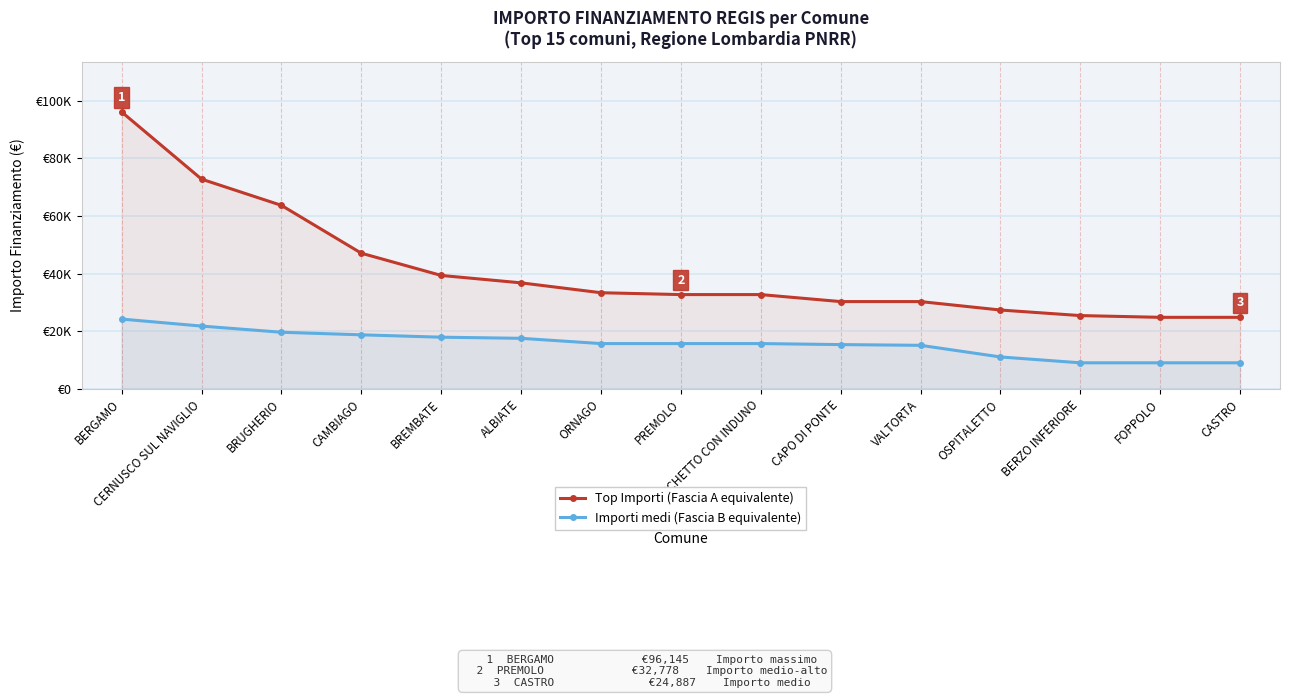

How many lines are shown in the chart?

2